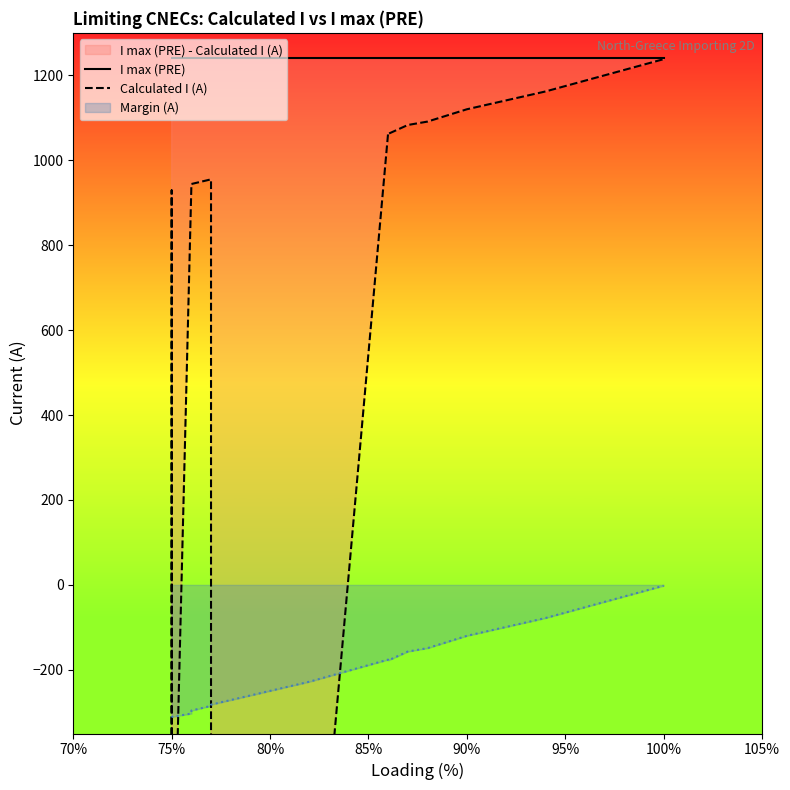

At how many categories does at least one series exceed 97?

15